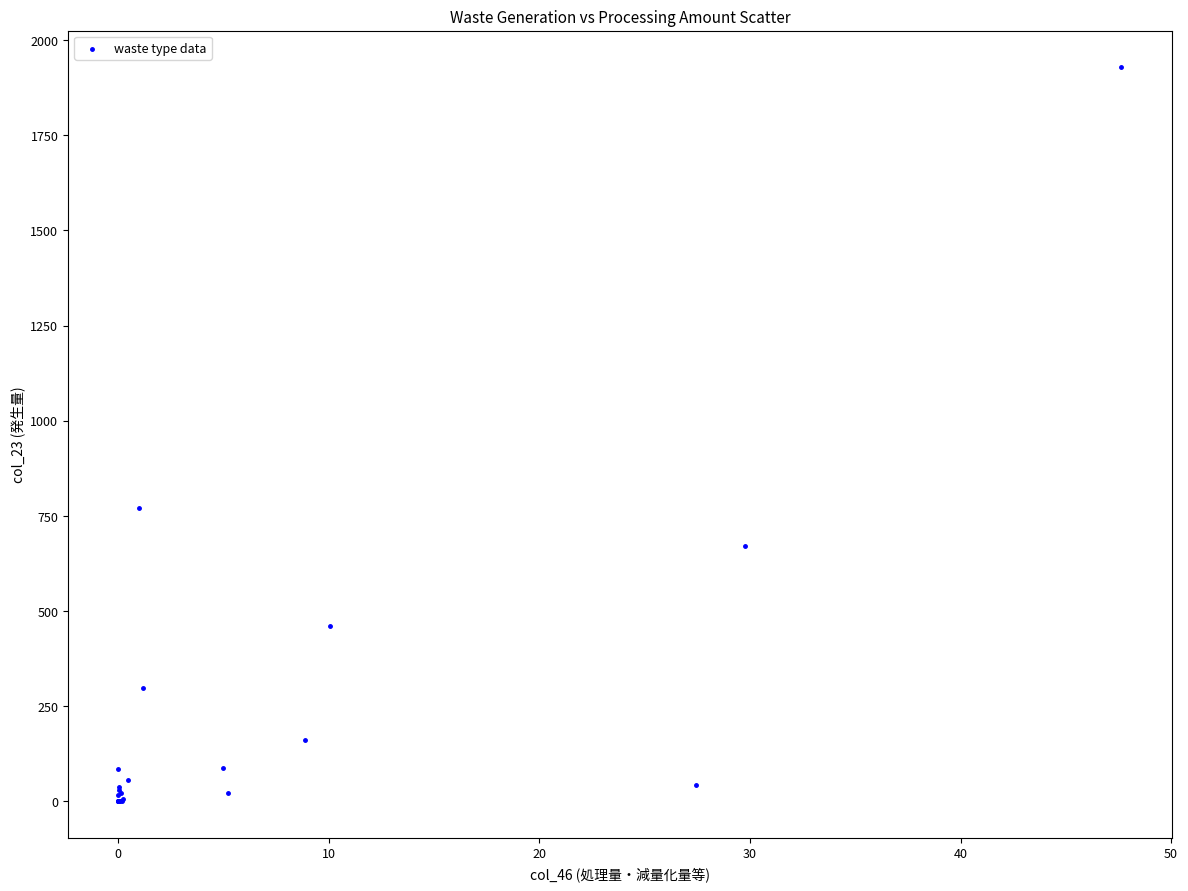

What Y value in the scatter plot is closest to 964?

770.2